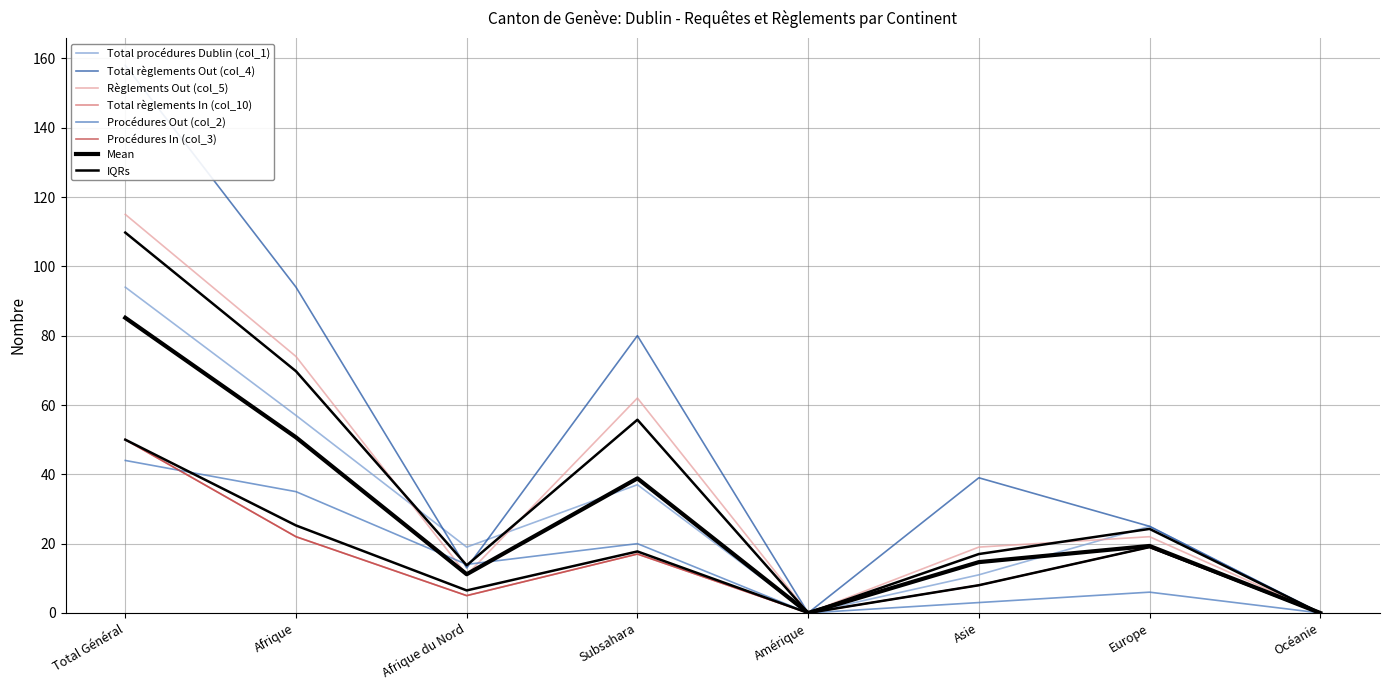

Between Afrique and Océanie, which series saw the biggest shift?

Total règlements Out (col_4)